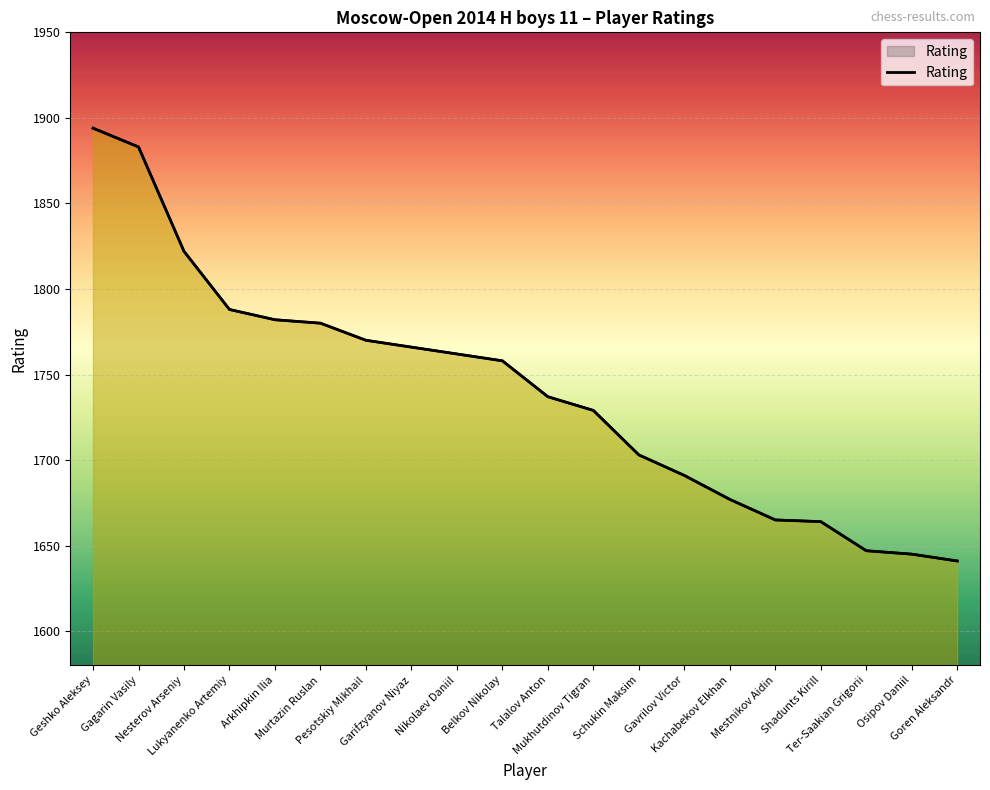

Where does the data first go above 1758?

Geshko Aleksey